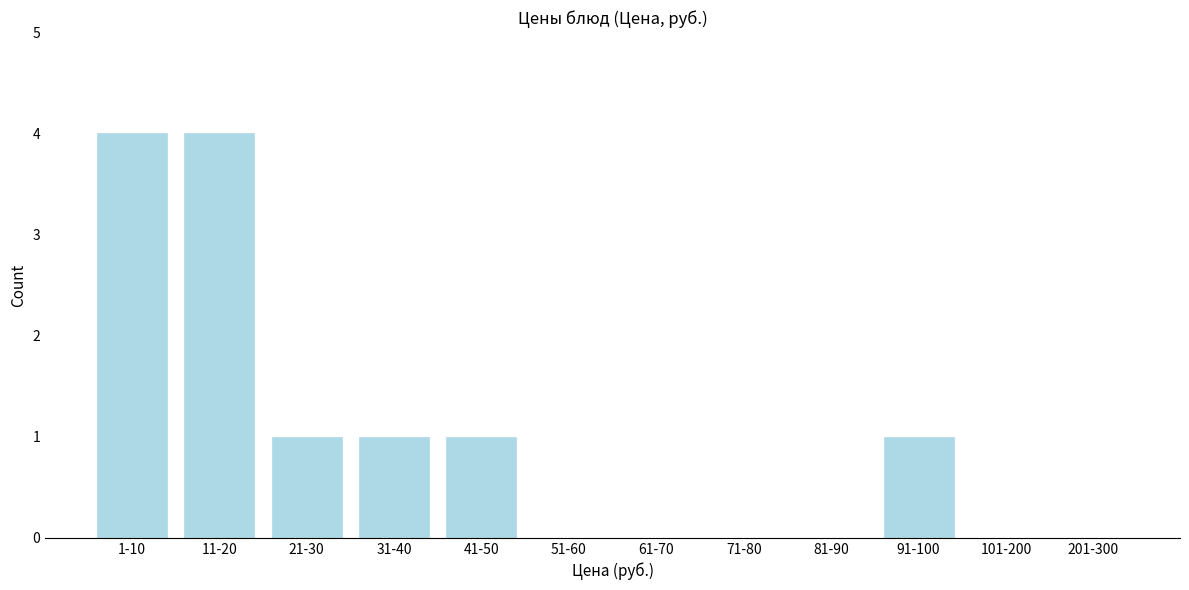

Reading left to right, transcribe all the data shown in this chart.

1-10=4	11-20=4	21-30=1	31-40=1	41-50=1	51-60=0	61-70=0	71-80=0	81-90=0	91-100=1	101-200=0	201-300=0